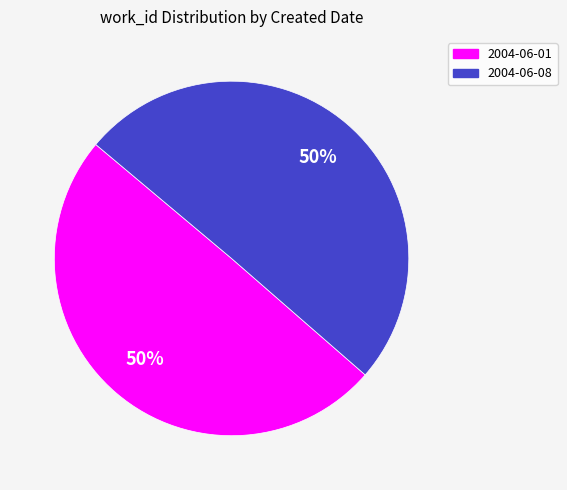

Do 2004-06-01 and 2004-06-08 together represent more than half of the pie?

Yes